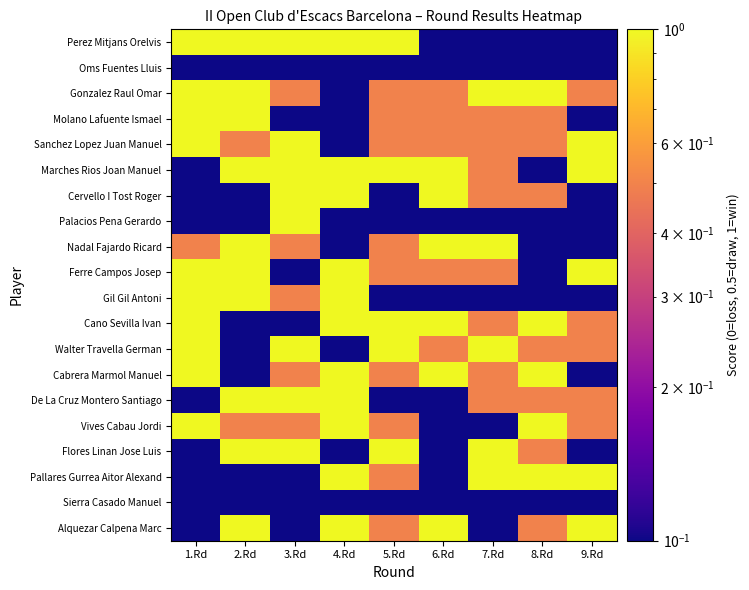

What is the total value across all series at 9.Rd?

8.0